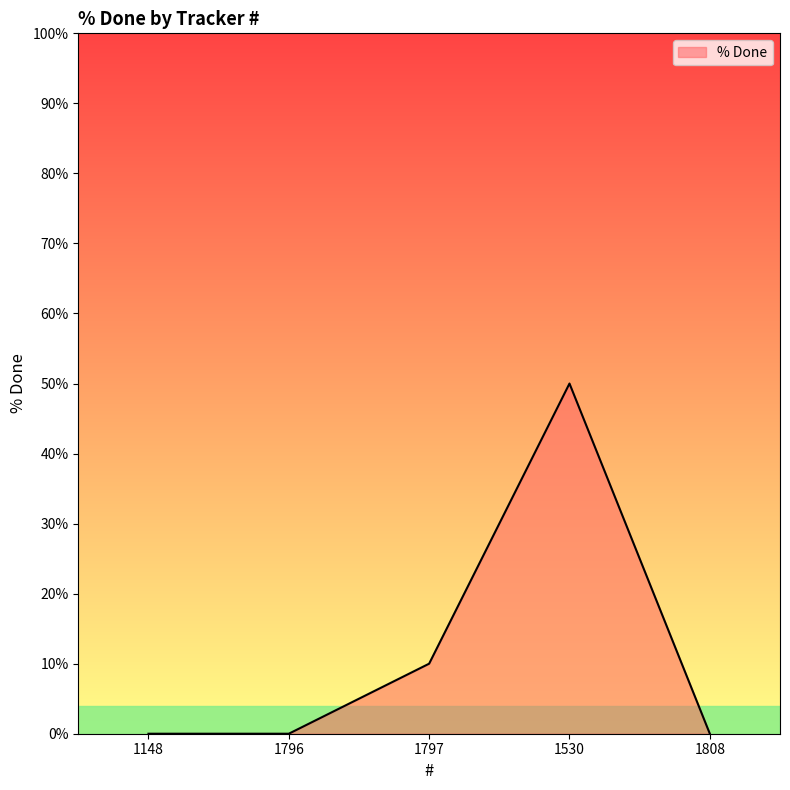

How many interior local peaks (higher than both neighbors) does the data have?

1